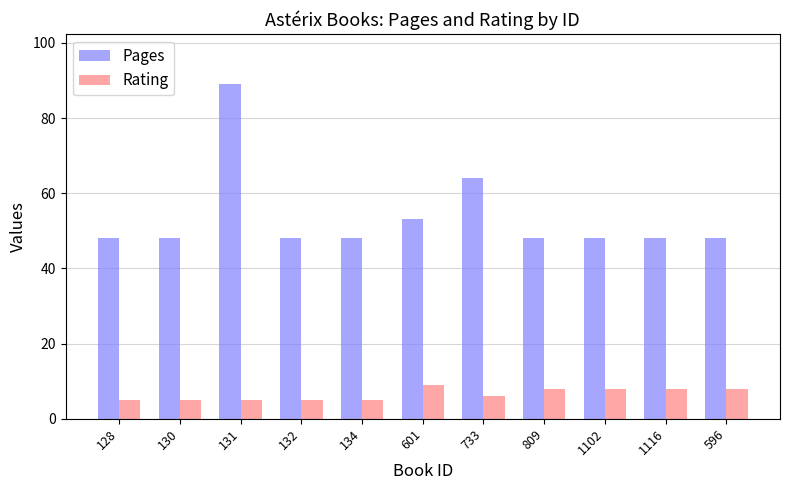

What is the difference between the second highest and minimum values in the Pages series?

16